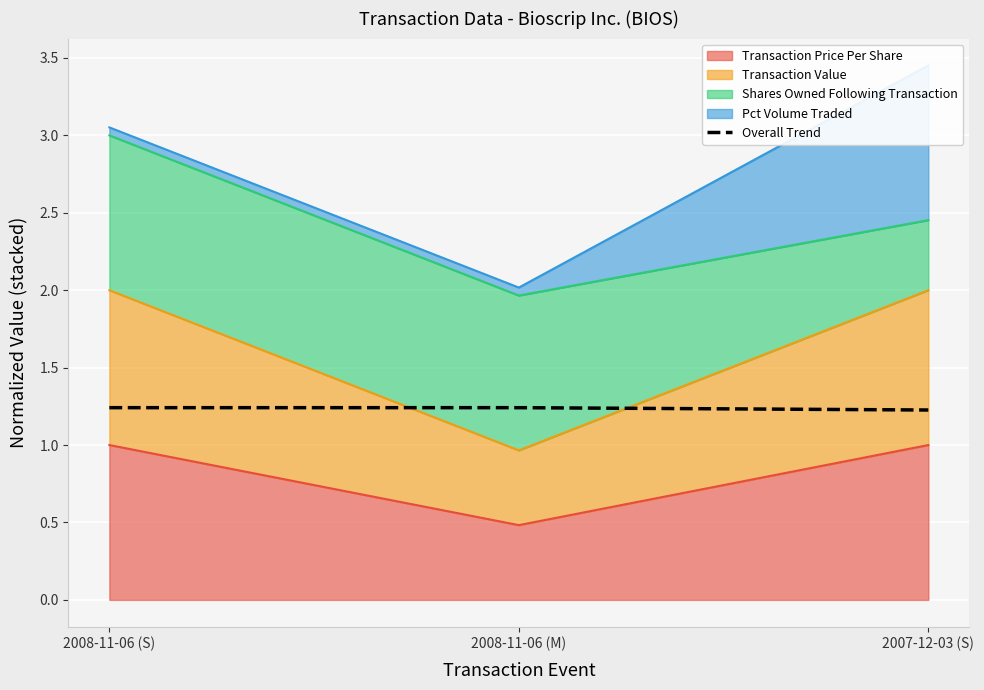

At which label is Transaction Price Per Share closest to 0?

2008-11-06 (M)